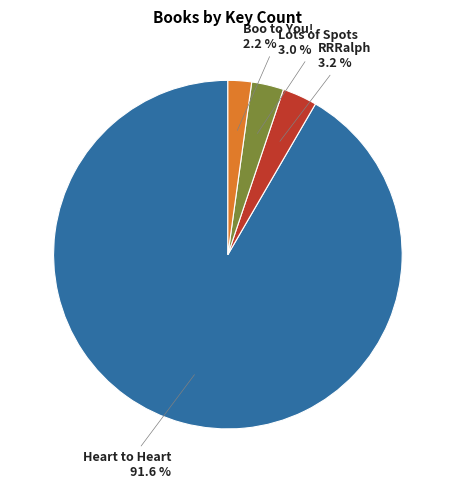

Approximately how many times larger is the value at Boo to You! compared to Lots of Spots?

0.7